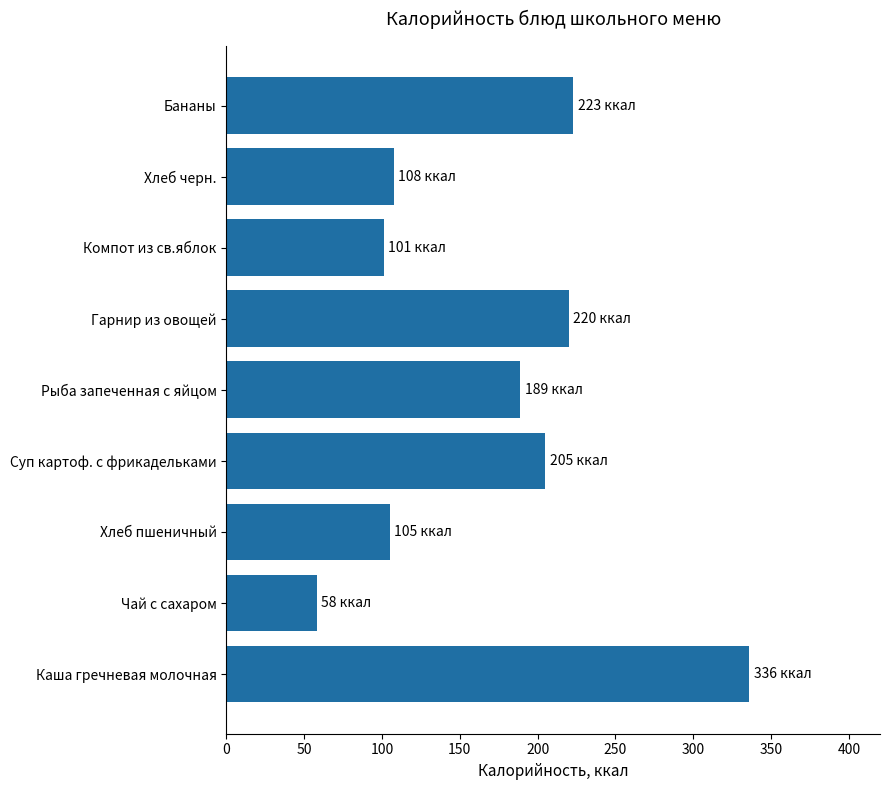

Which category has the lowest value across all series?

Чай с сахаром